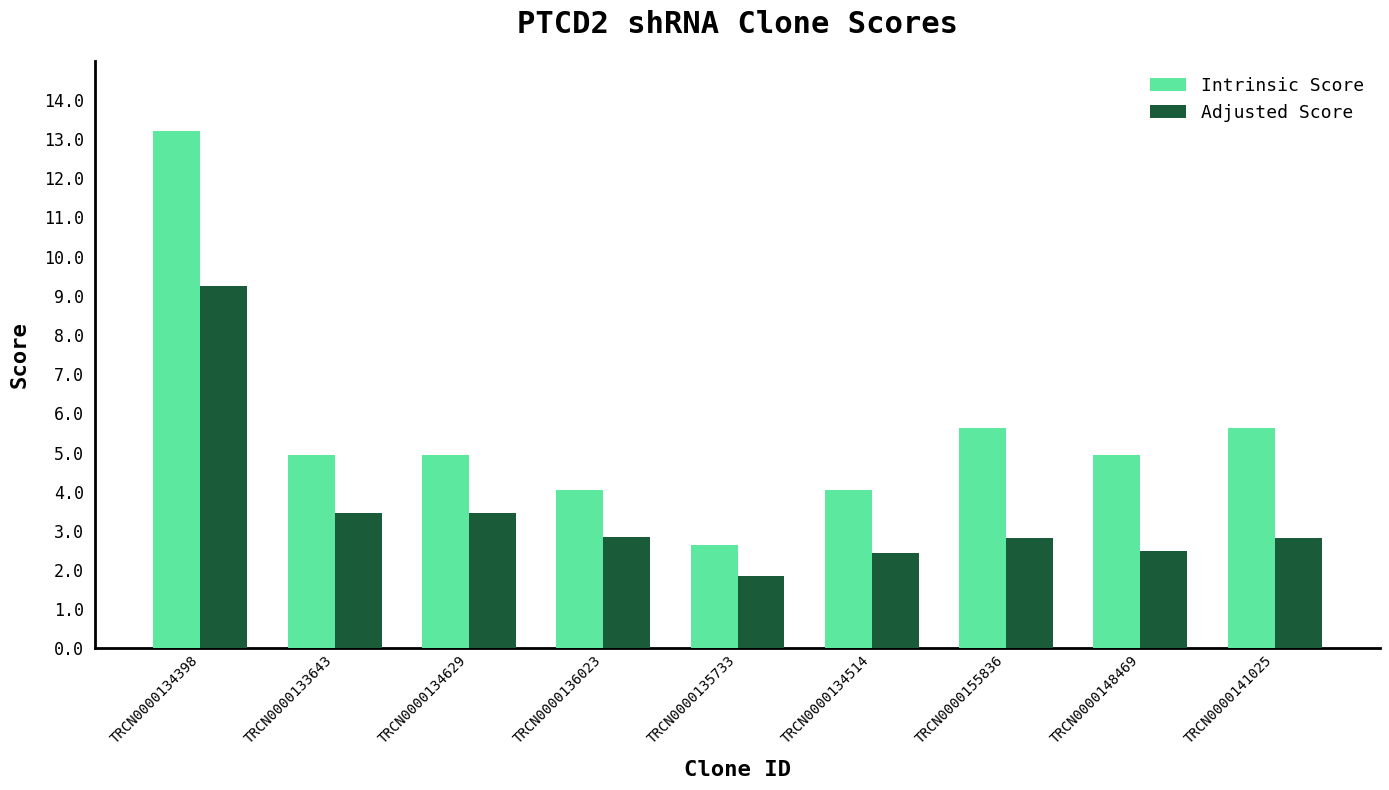

Is the value of Intrinsic Score at TRCN0000134514 greater than the value of Adjusted Score at TRCN0000133643?

Yes